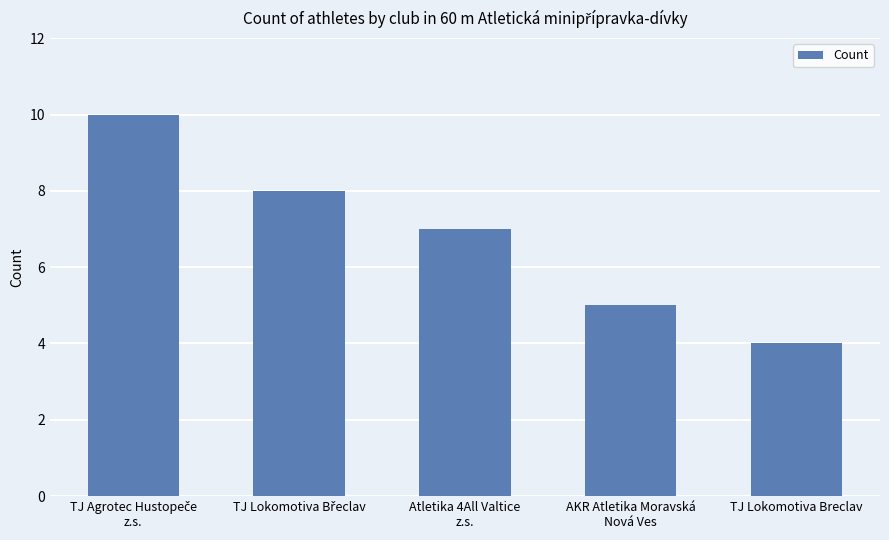

What is the smallest value displayed?

4